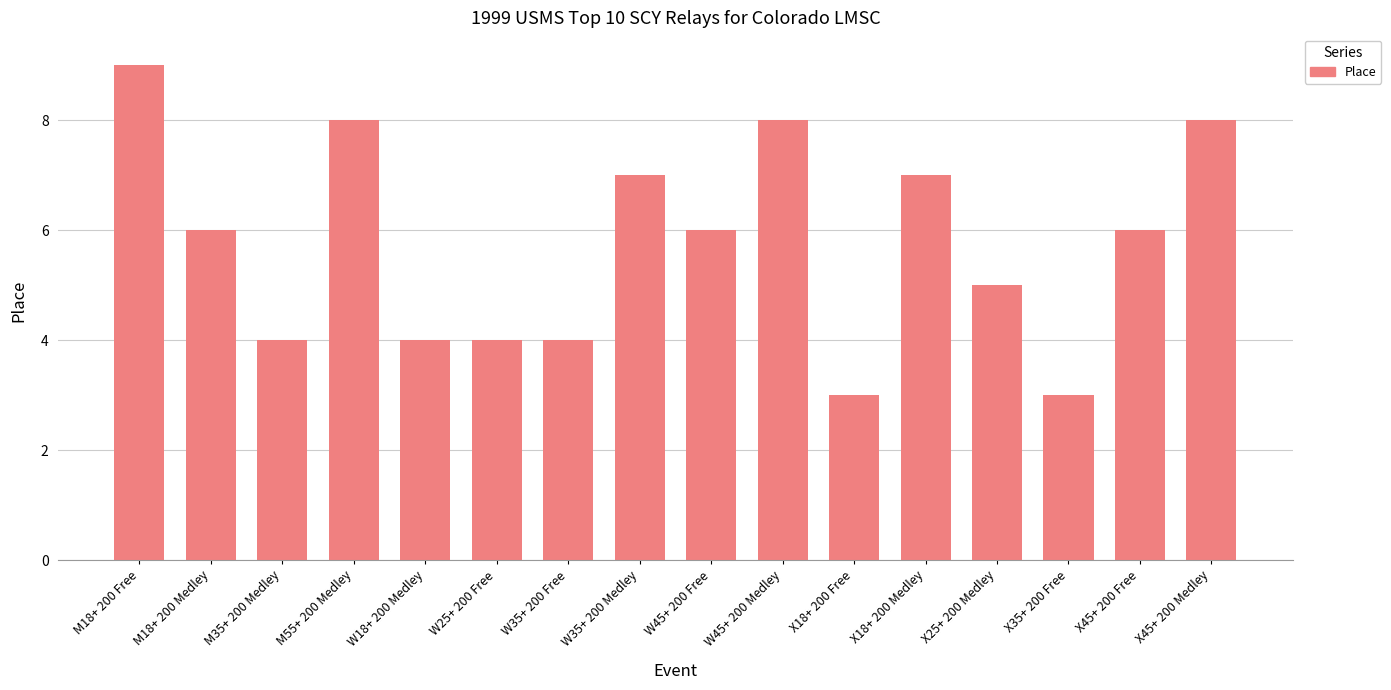

Reading left to right, list all the values displayed in this chart.

M18+ 200 Free=9	M18+ 200 Medley=6	M35+ 200 Medley=4	M55+ 200 Medley=8	W18+ 200 Medley=4	W25+ 200 Free=4	W35+ 200 Free=4	W35+ 200 Medley=7	W45+ 200 Free=6	W45+ 200 Medley=8	X18+ 200 Free=3	X18+ 200 Medley=7	X25+ 200 Medley=5	X35+ 200 Free=3	X45+ 200 Free=6	X45+ 200 Medley=8